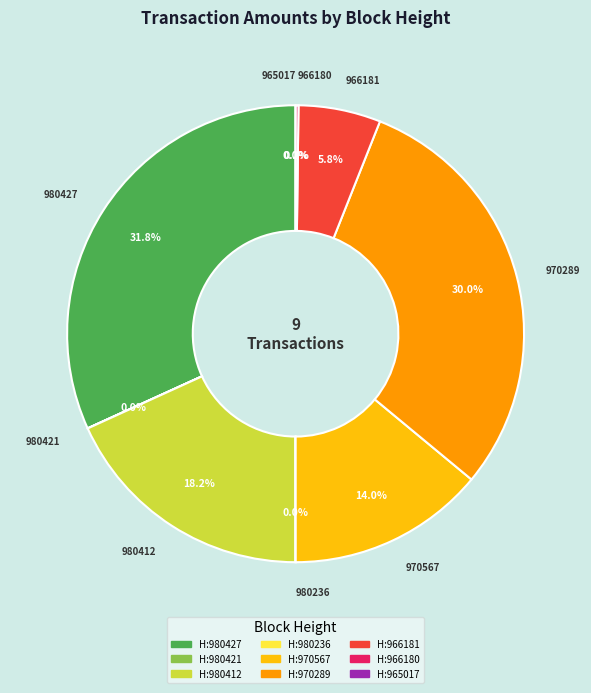

What percentage do 970289 and 965017 together represent?

30.0%